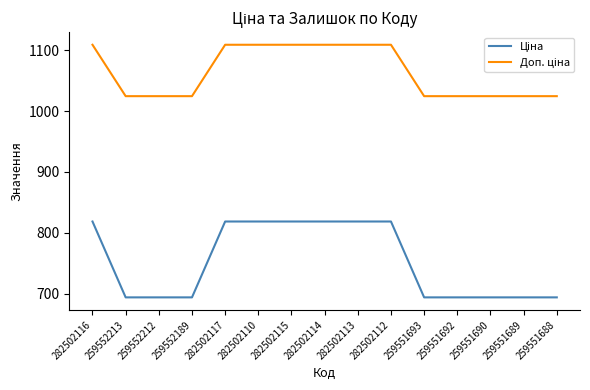

What is the total value across all series at 282502113?

1927.7